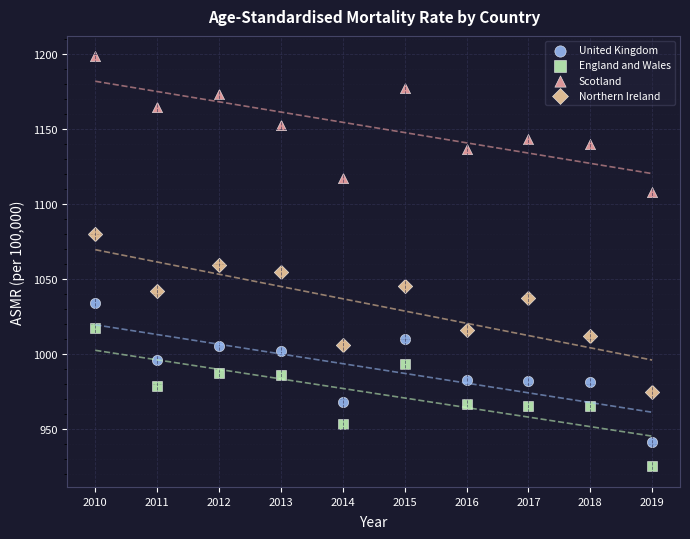

Which series reaches the minimum Y coordinate?

England and Wales